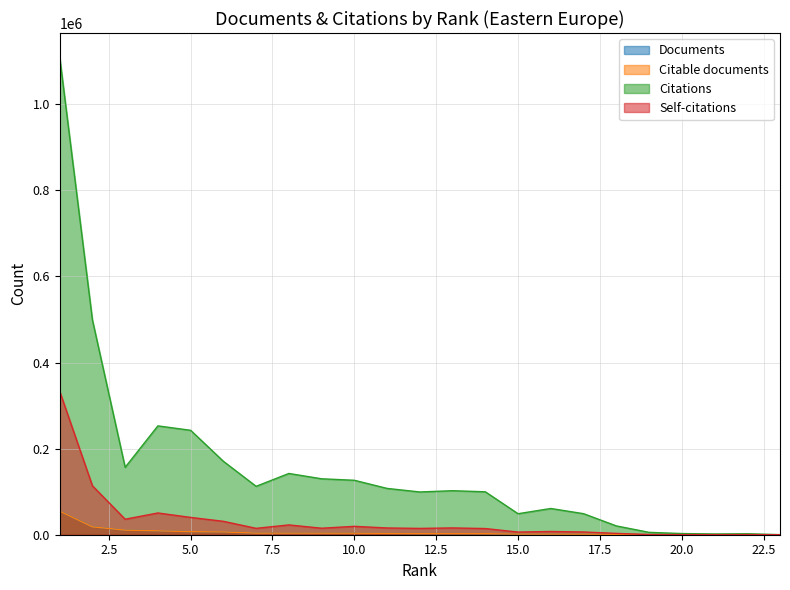

Which category has the lowest value across all series?

23